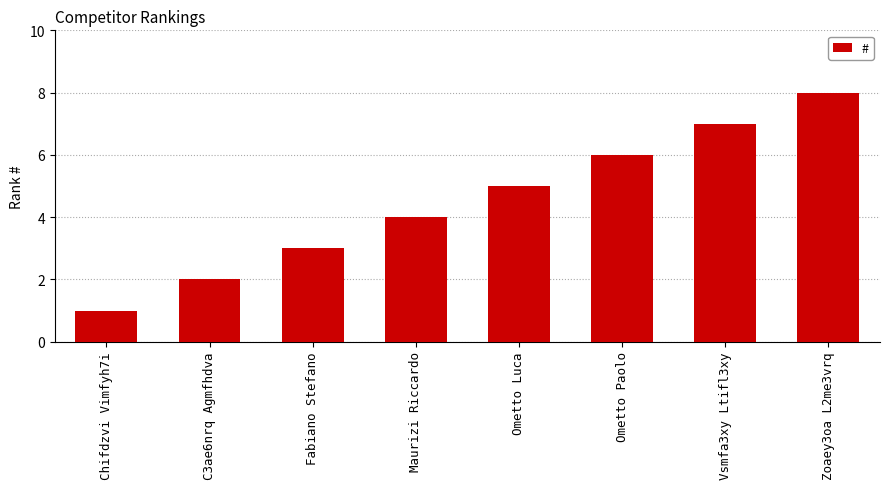

Rank the categories by value from highest to lowest.

Zoaey3oa L2me3vrq, Vsmfa3xy Ltifl3xy, Ometto Paolo, Ometto Luca, Maurizi Riccardo, Fabiano Stefano, C3ae6nrq Agmfhdva, Chifdzvi Vimfyh7i